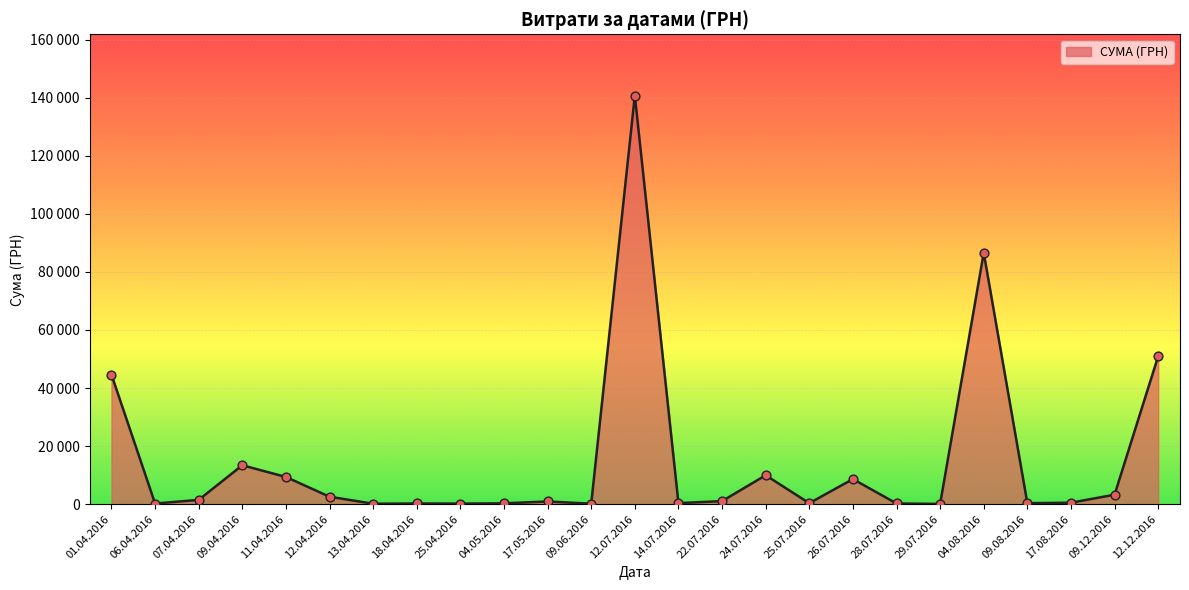

Approximately how many times larger is the value at 09.06.2016 compared to 09.12.2016?

0.1